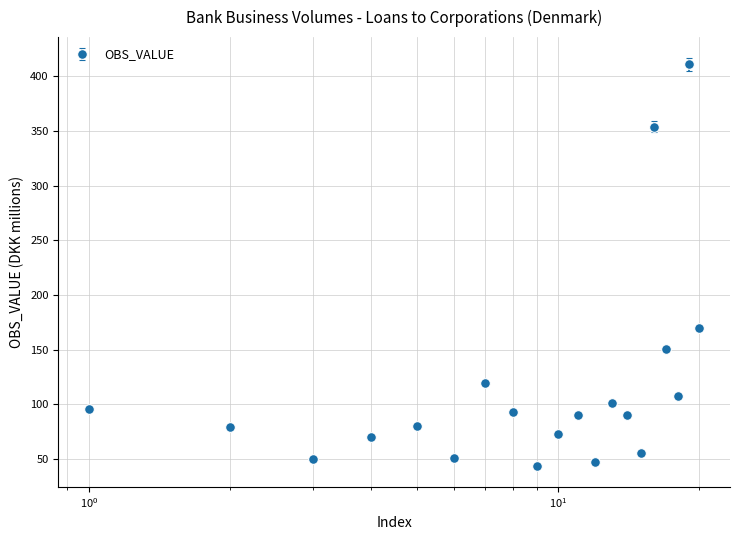

What is the difference between the second highest and minimum values?

310